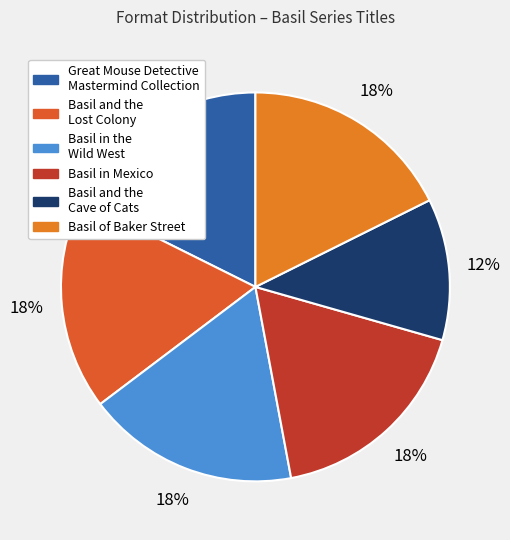

Rank the categories by value from lowest to highest.

Basil and the
Cave of Cats, Great Mouse Detective
Mastermind Collection, Basil and the
Lost Colony, Basil in the
Wild West, Basil in Mexico, Basil of Baker Street